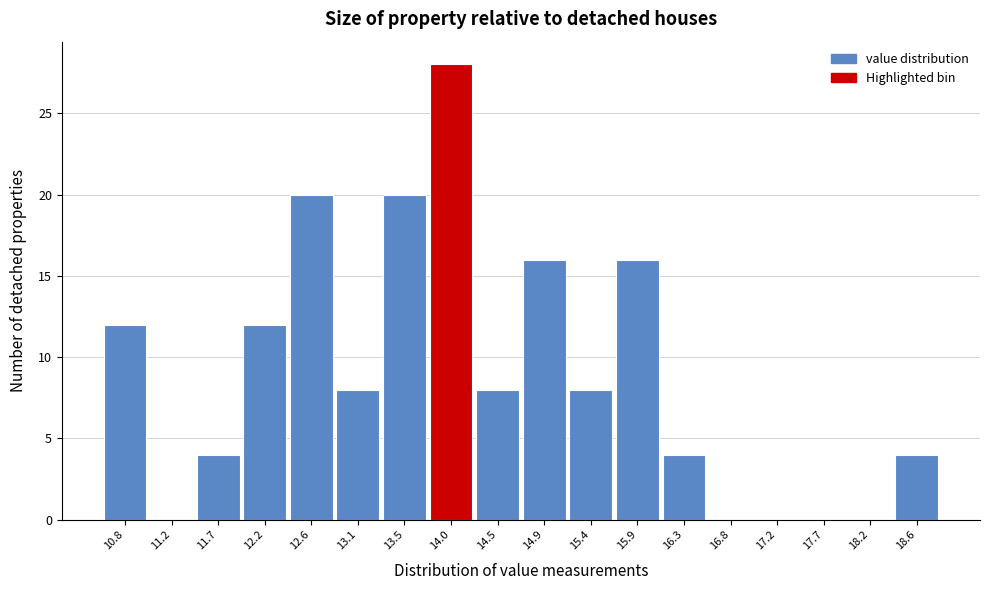

Reading left to right, list every bar in this chart as the range it spans on the x-axis followed by its height. Neither the bar edges nor the heights are printed on the chart, so give them approximately, as read against the axes.

10.55 to 11.00: 12
11.00 to 11.45: 0
11.45 to 11.90: 4
11.90 to 12.40: 12
12.40 to 12.85: 20
12.85 to 13.30: 8
13.30 to 13.75: 20
13.75 to 14.25: 28
14.25 to 14.70: 8
14.70 to 15.15: 16
15.15 to 15.65: 8
15.65 to 16.10: 16
16.10 to 16.55: 4
16.55 to 17.00: 0
17.00 to 17.50: 0
17.50 to 17.95: 0
17.95 to 18.40: 0
18.40 to 18.85: 4